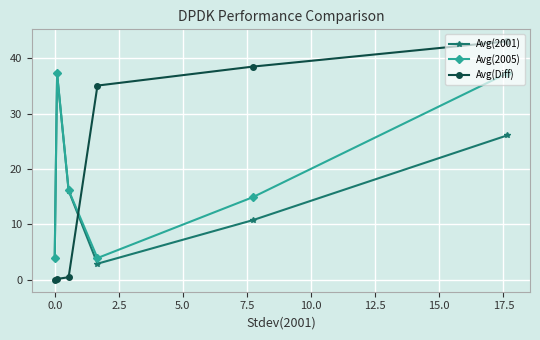

How many intersections are there between Avg(Diff) and Avg(2005)?

1